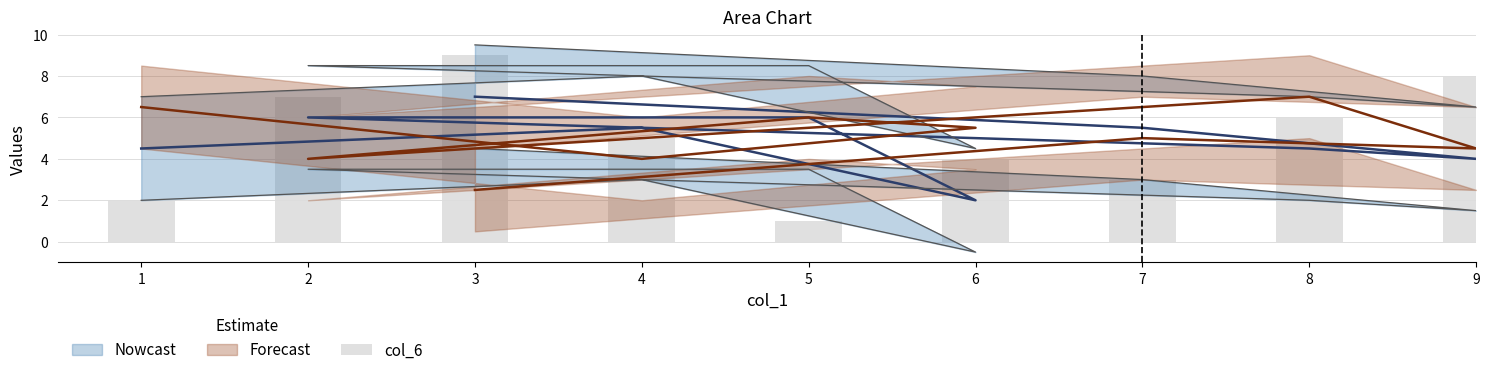

What is the difference between the maximum and minimum values?

8